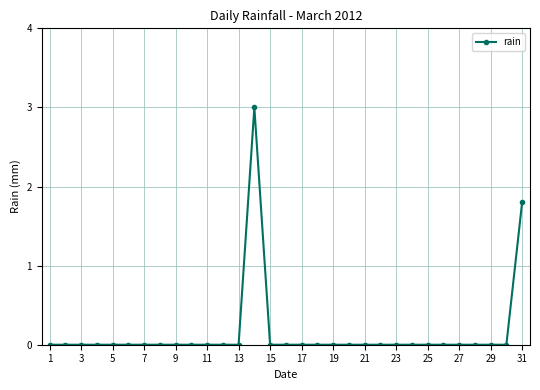

Reading left to right, list all the values displayed in this chart.

0.0	0.0	0.0	0.0	0.0	0.0	0.0	0.0	0.0	0.0	0.0	0.0	0.0	3.0	0.0	0.0	0.0	0.0	0.0	0.0	0.0	0.0	0.0	0.0	0.0	0.0	0.0	0.0	0.0	0.0	1.8